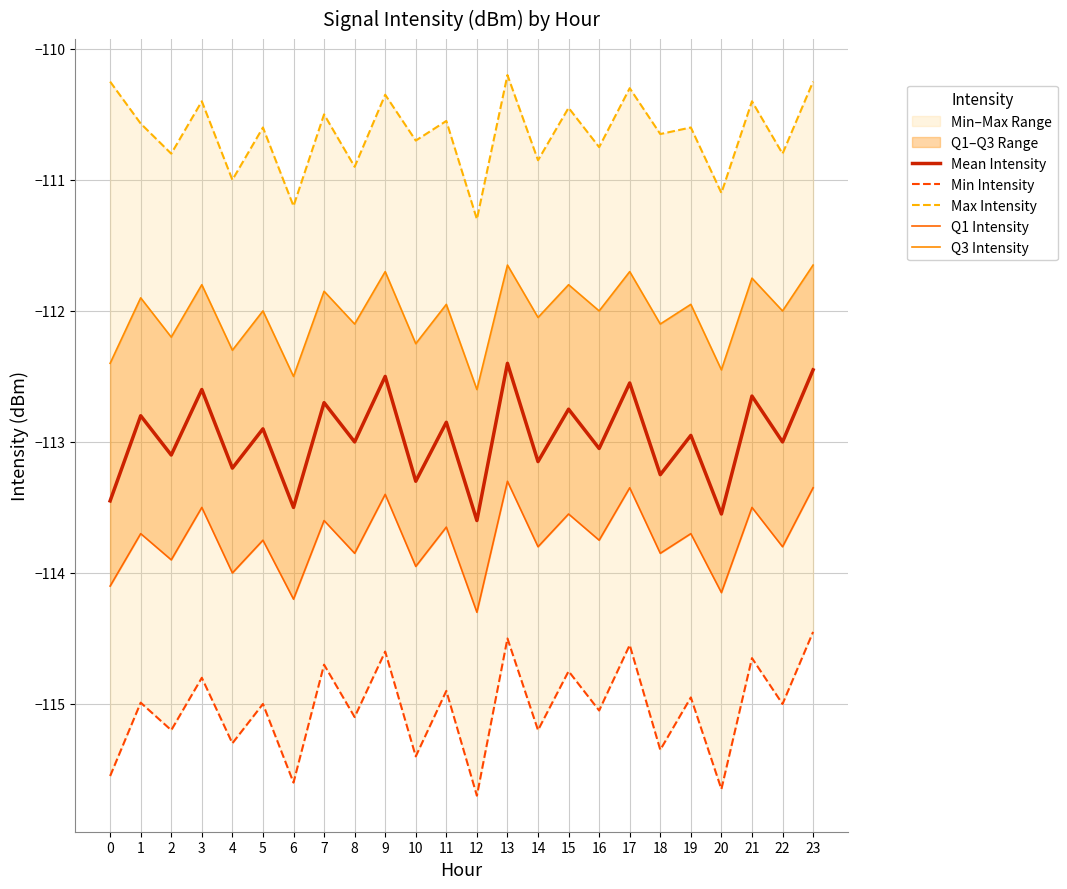

At 14, list the series in order from smallest to largest.

Min Intensity, Q1 Intensity, Mean Intensity, Q3 Intensity, Max Intensity